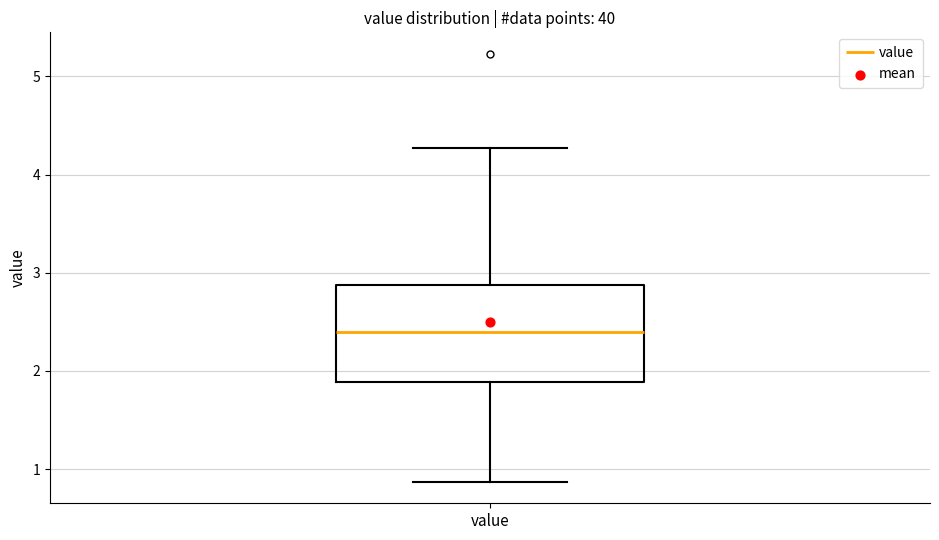

Where is the upper edge of the box for value on the y-axis? The values are not printed on the chart, so give them approximately, as read against the axis.

2.9